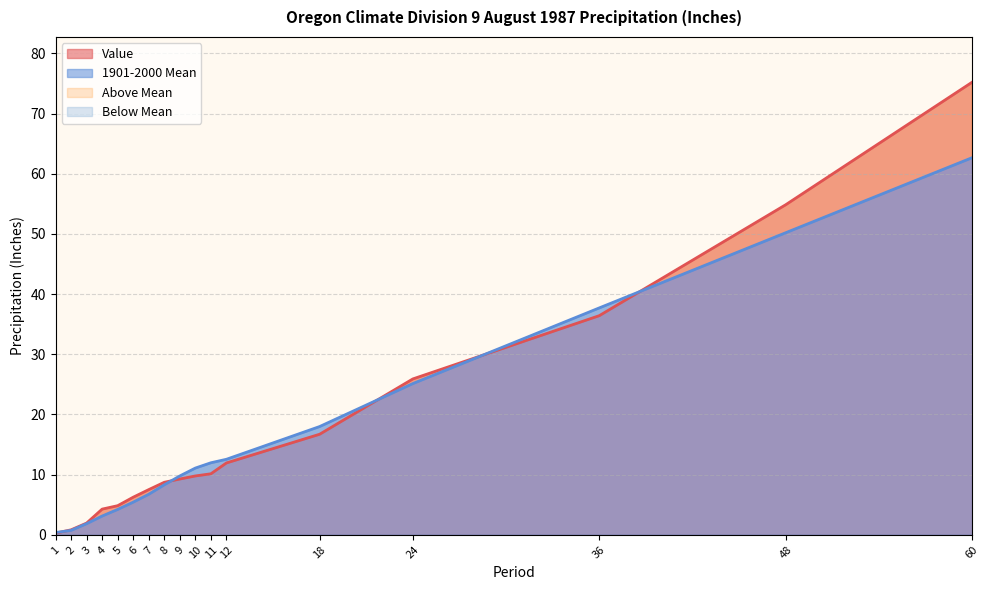

What is the sum of the Value values at 36 and 11?

46.5